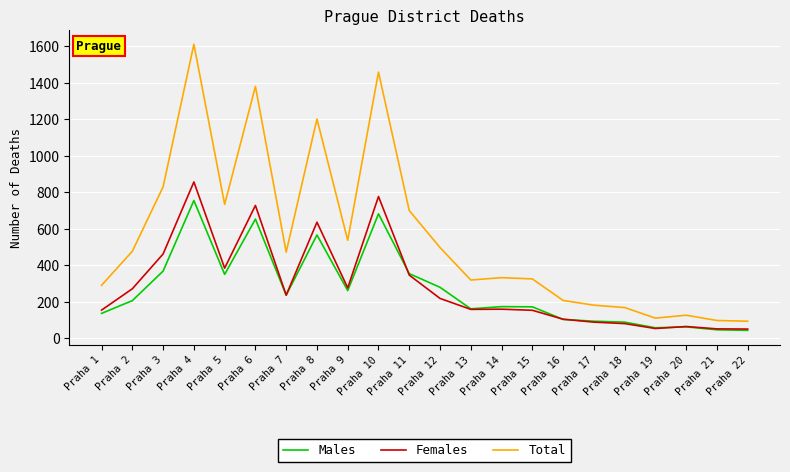

Which series has the largest total across all categories?

Total